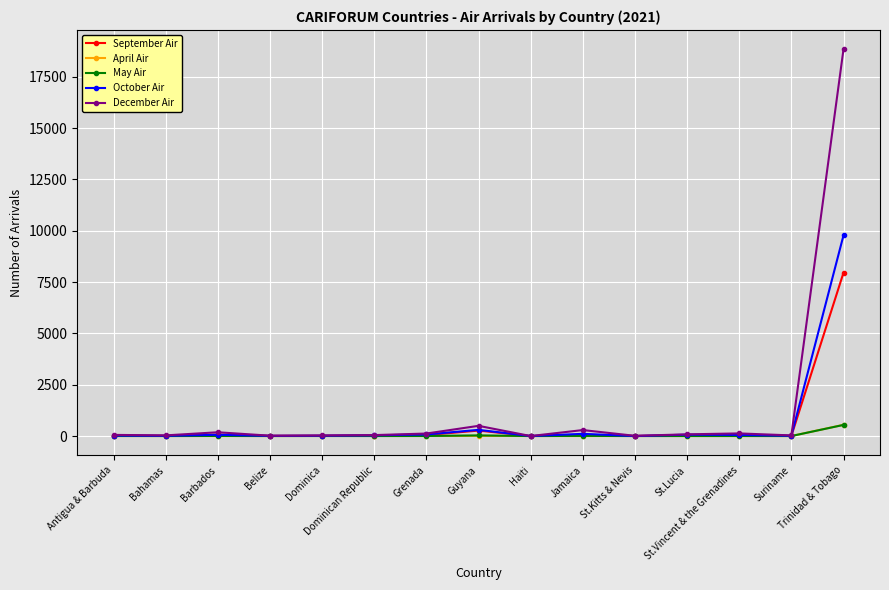

Which series has the largest range (max minus min)?

December Air